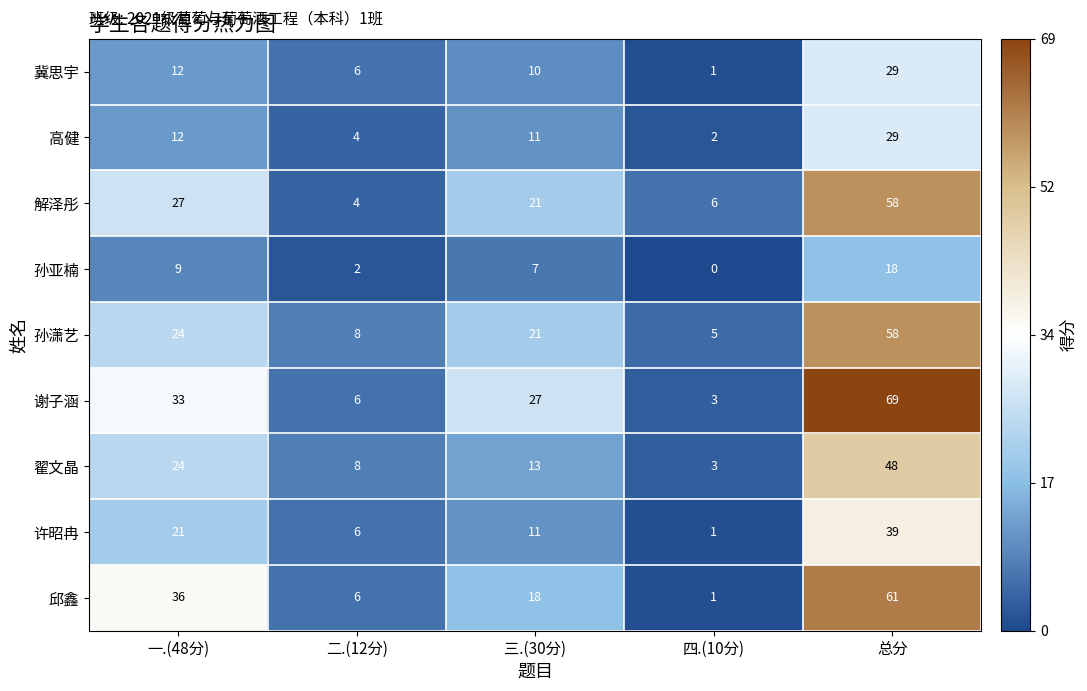

What is the approximate value of 孙亚楠 at 总分, to the nearest 10?

20